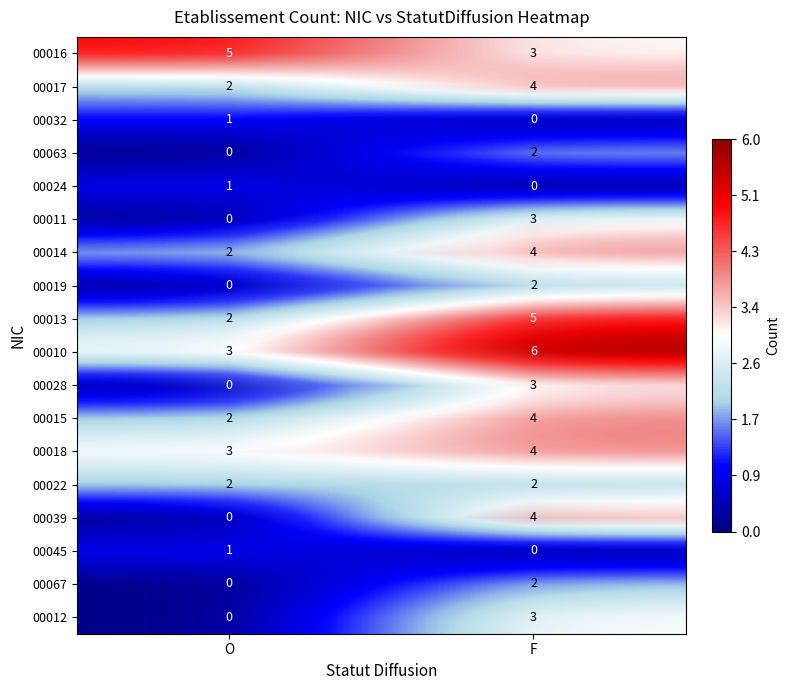

At which category is the sum across all series the highest?

F